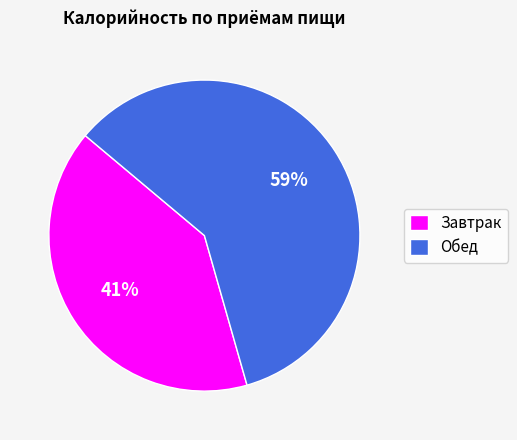

Count the number of slices in the pie.

2